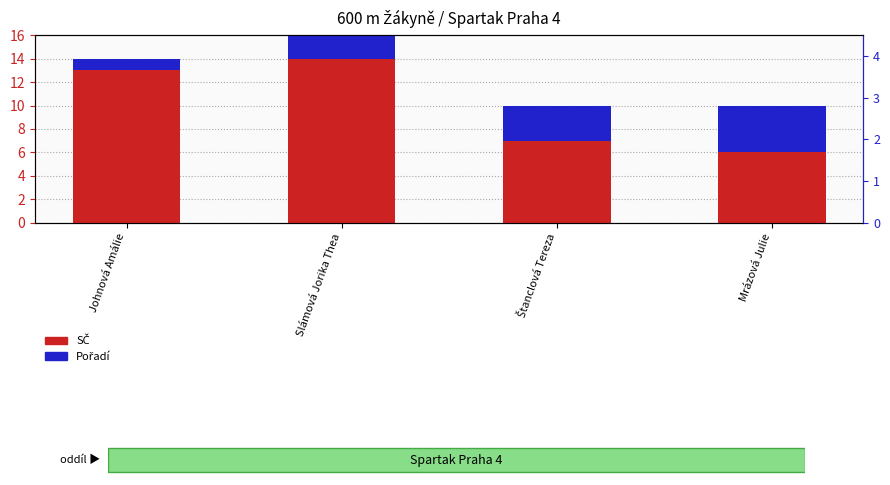

Count the number of categories in the chart.

4